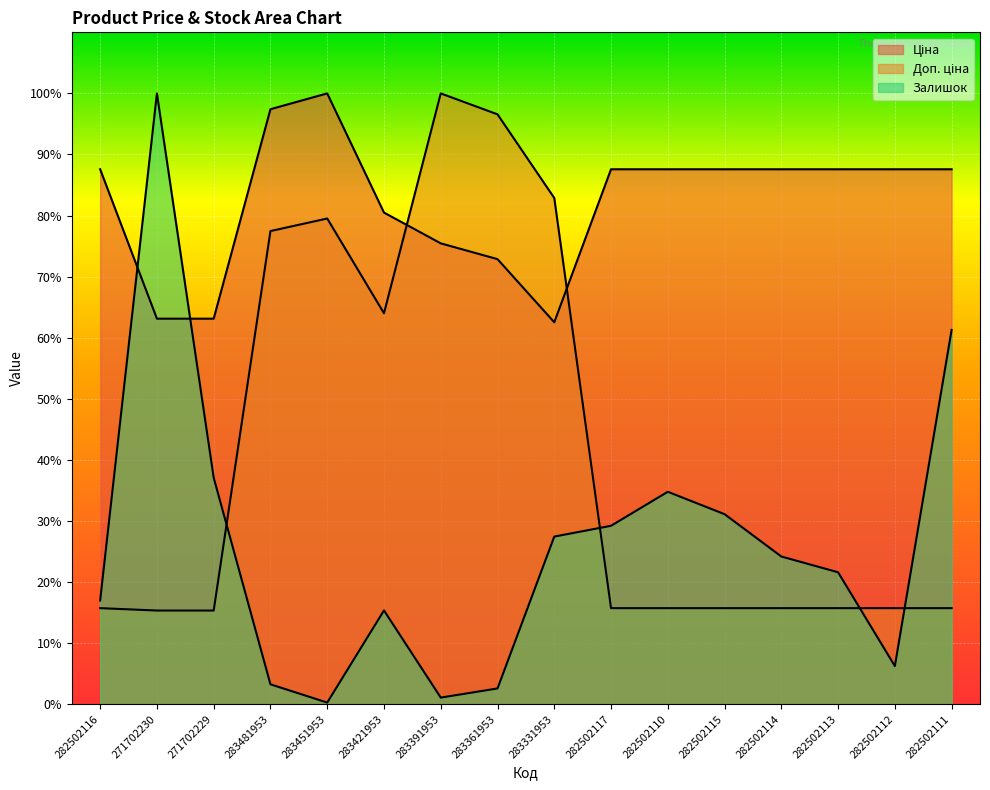

What is the spread (max minus min) of values at 283361953?

94.0